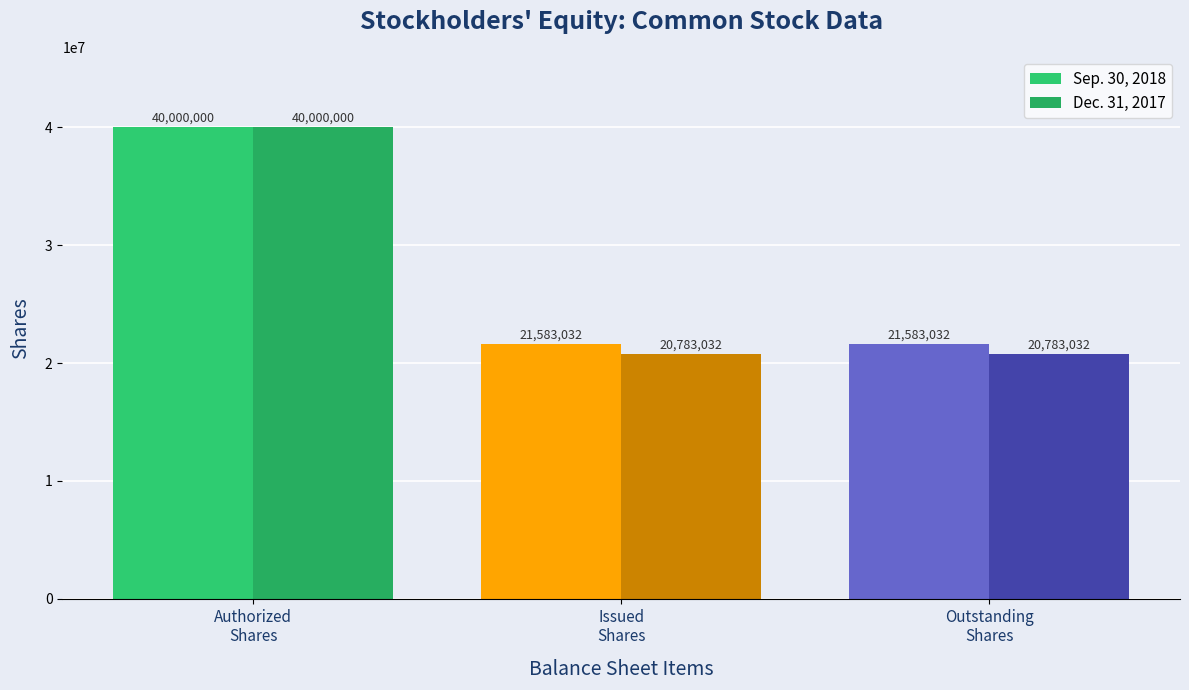

Which series has the largest total across all categories?

Sep. 30, 2018